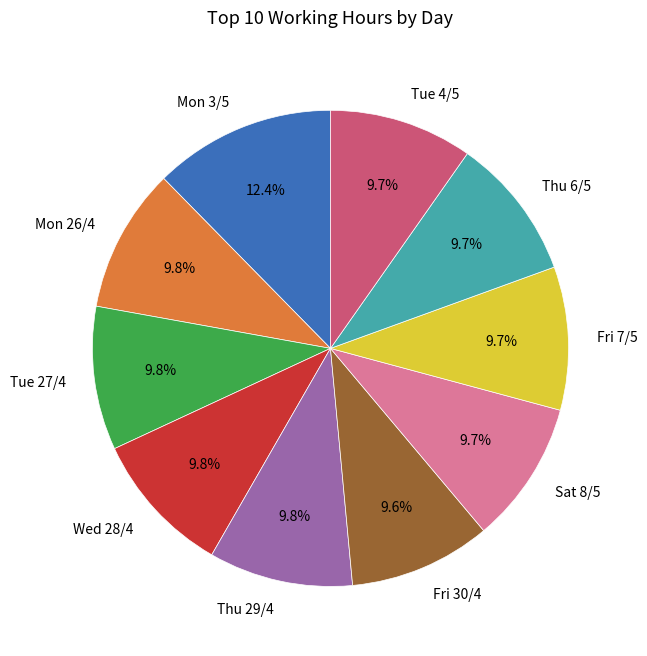

Which category has the biggest portion of the pie?

Mon 3/5